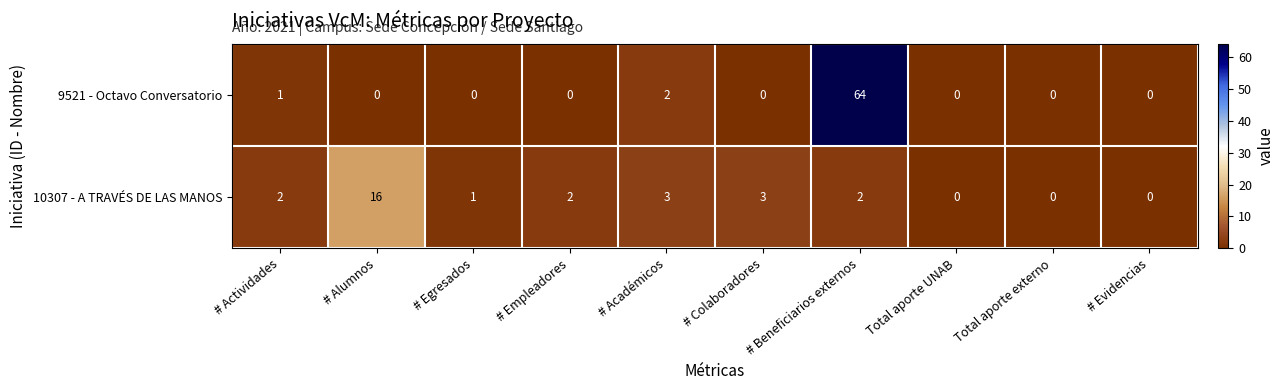

What is the difference between the highest and lowest values at # Beneficiarios externos?

62